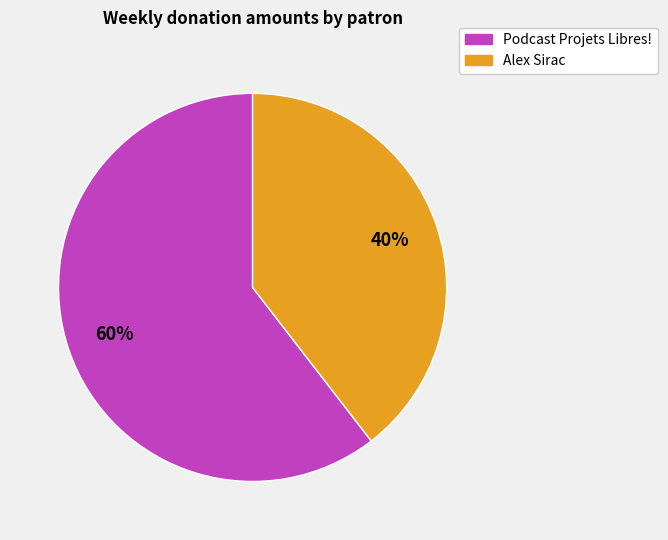

To the nearest percent, what portion does Alex Sirac represent?

40%